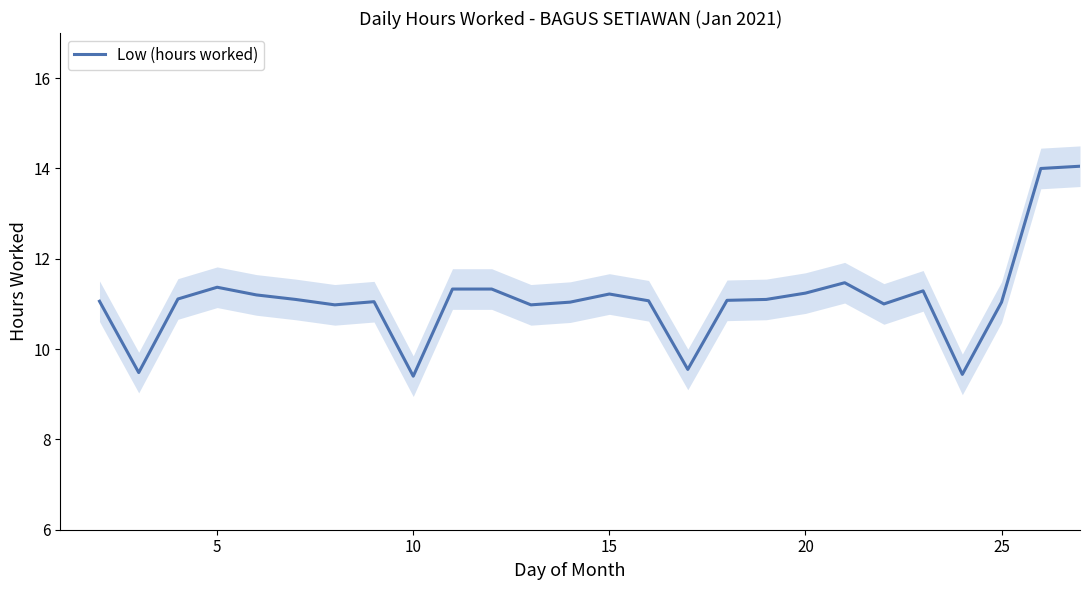

True or false: the data shows 6.3 at 21.

False